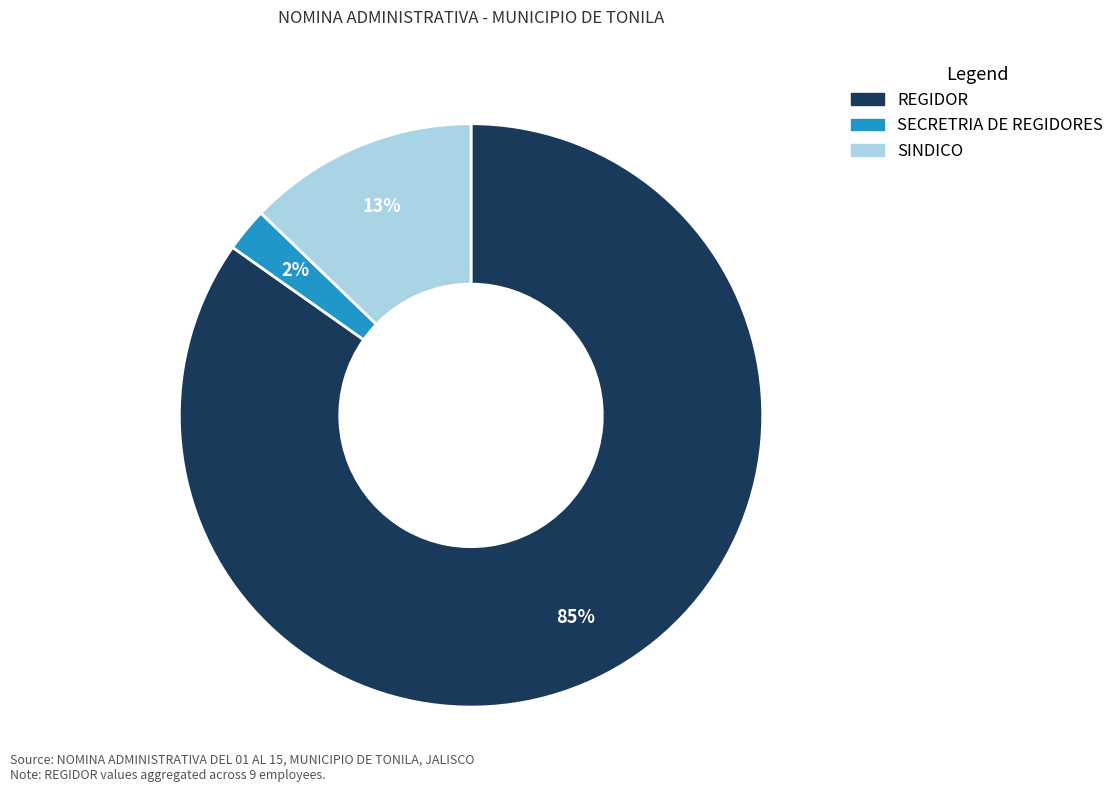

Does SINDICO account for over 50% of the chart?

No